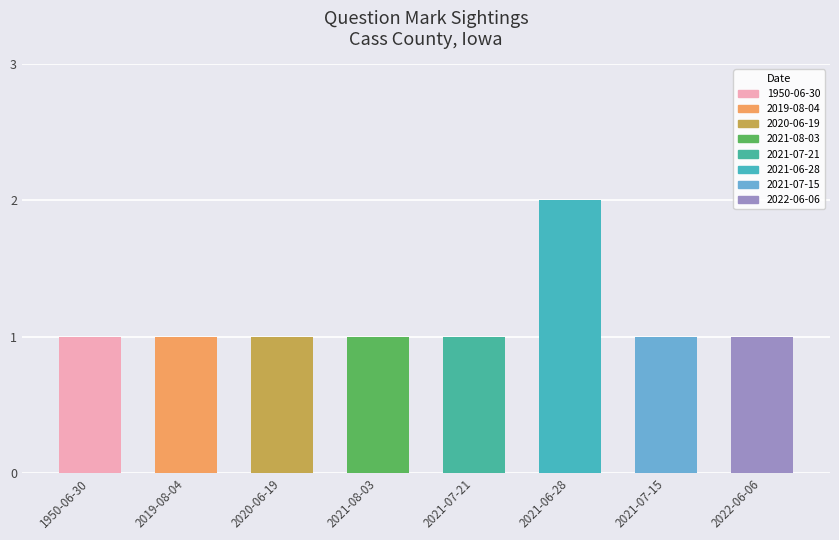

How many values are between 1 and 2?

8